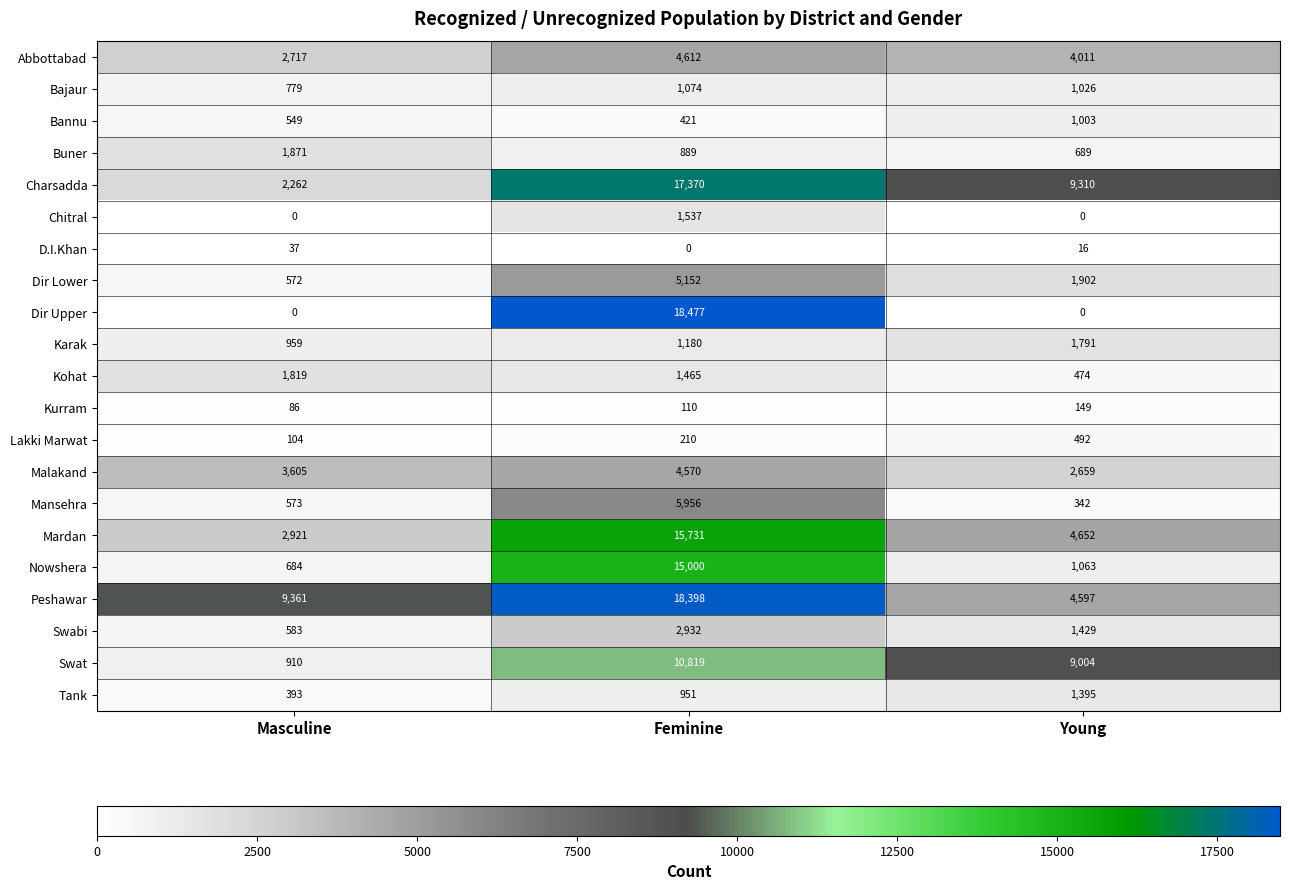

What is the total value across all series at Young?

46004